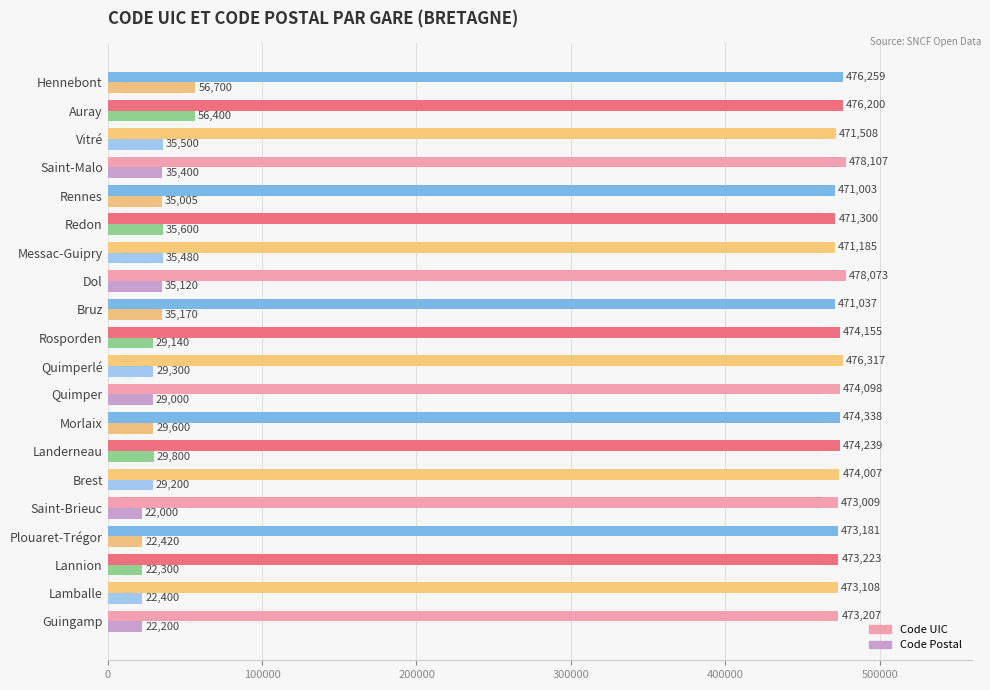

At how many categories does at least one series exceed 344164?

20